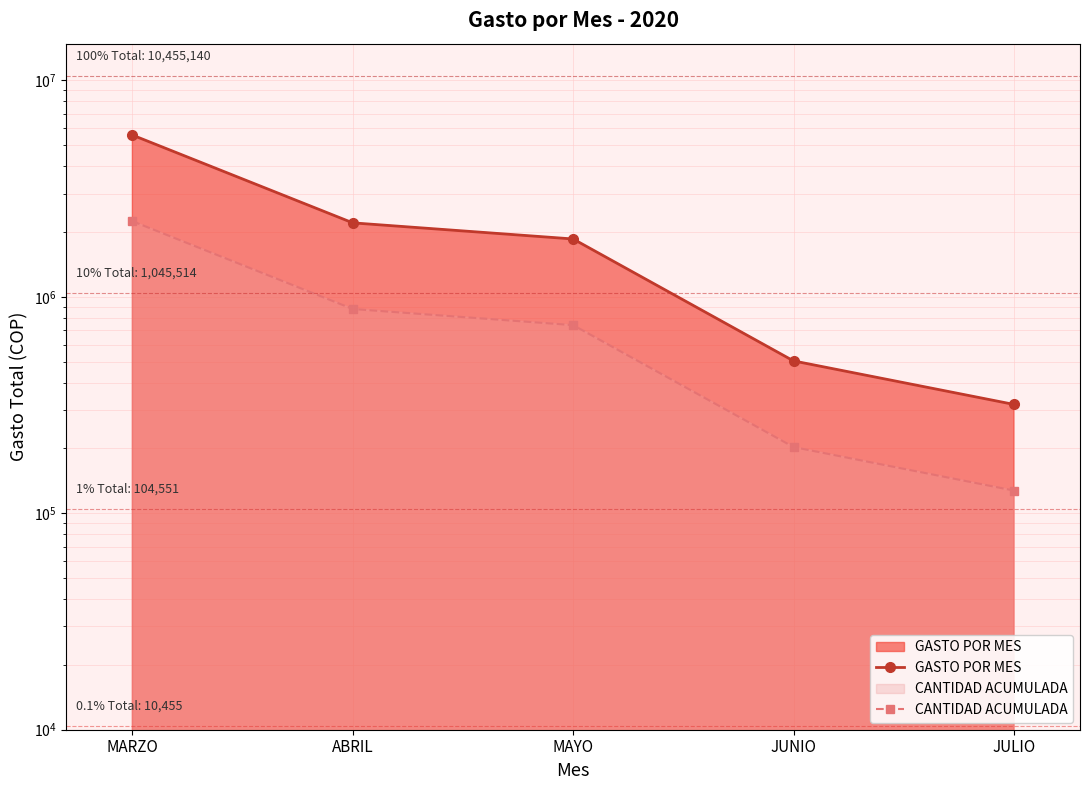

Where is GASTO POR MES nearest to the value 2952248?

ABRIL